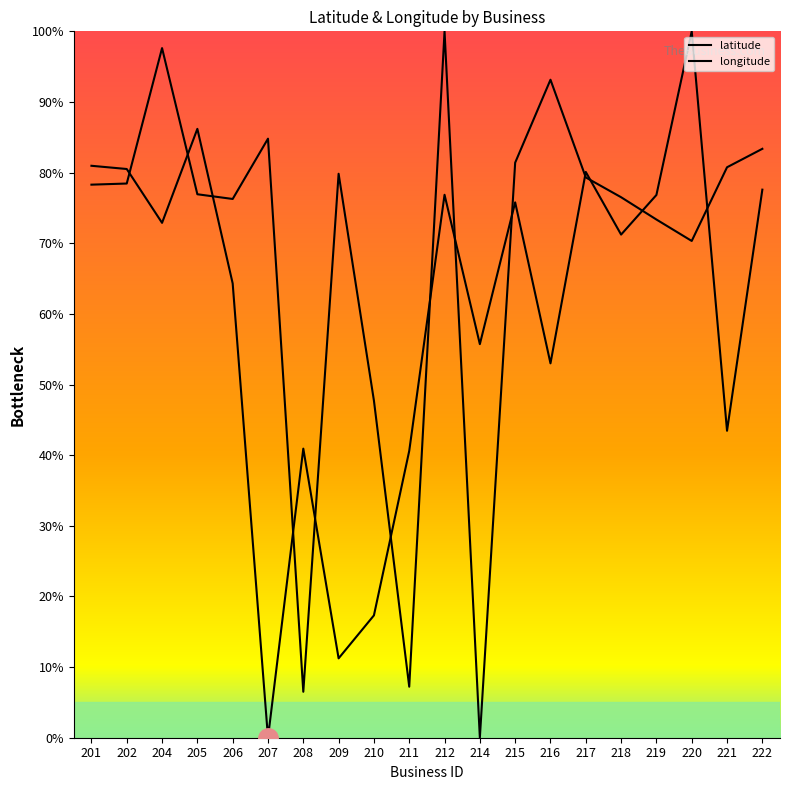

Reading left to right, list all the values displayed in this chart.

latitude: 201=81.0	202=80.5	204=72.9	205=86.2	206=64.3	207=0.0	208=40.9	209=11.2	210=17.3	211=40.6	212=76.9	214=55.7	215=75.8	216=53.0	217=80.1	218=71.2	219=76.8	220=100.0	221=43.5	222=77.6
longitude: 201=78.3	202=78.5	204=97.6	205=76.9	206=76.3	207=84.8	208=6.5	209=79.8	210=47.7	211=7.2	212=100.0	214=0.0	215=81.4	216=93.1	217=79.3	218=76.5	219=73.4	220=70.3	221=80.8	222=83.4